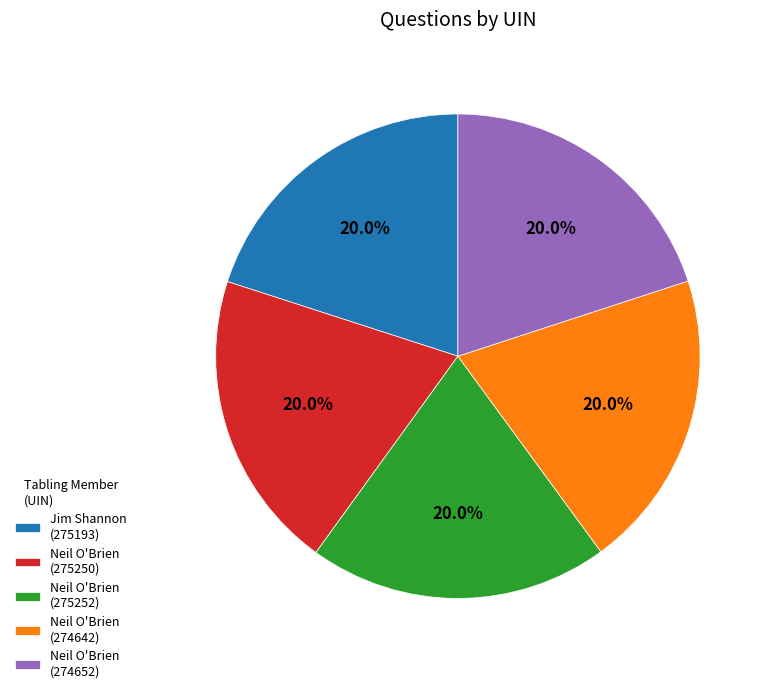

Do Neil O'Brien (274642) and Jim Shannon (275193) together represent more than half of the pie?

No